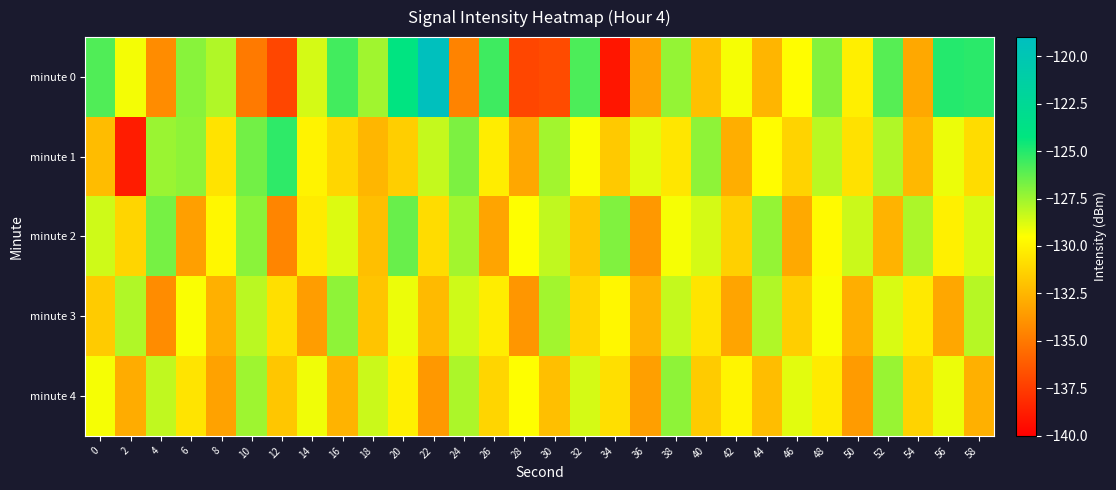

Which series has the largest total across all categories?

minute 0